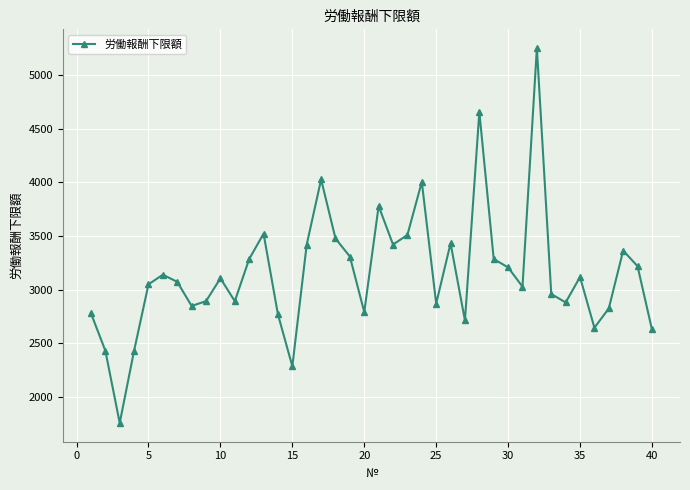

True or false: there are more than 1 points higher than both neighbors.

True